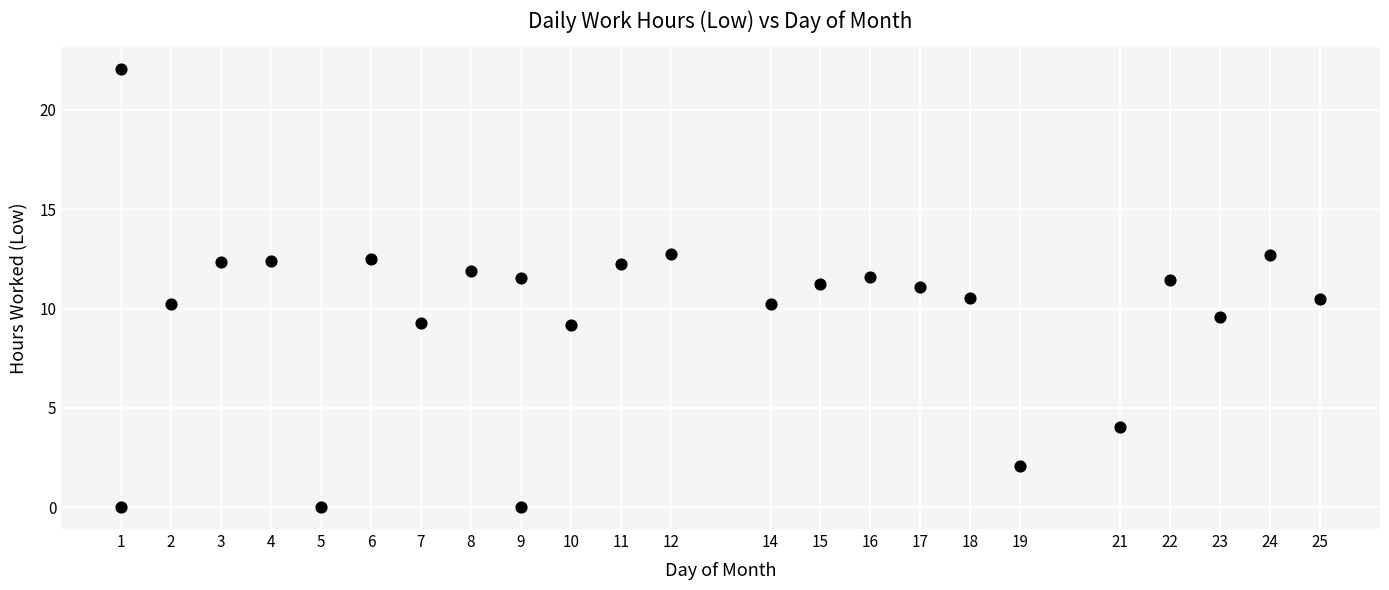

What is the range of X values (max minus min)?

24.0